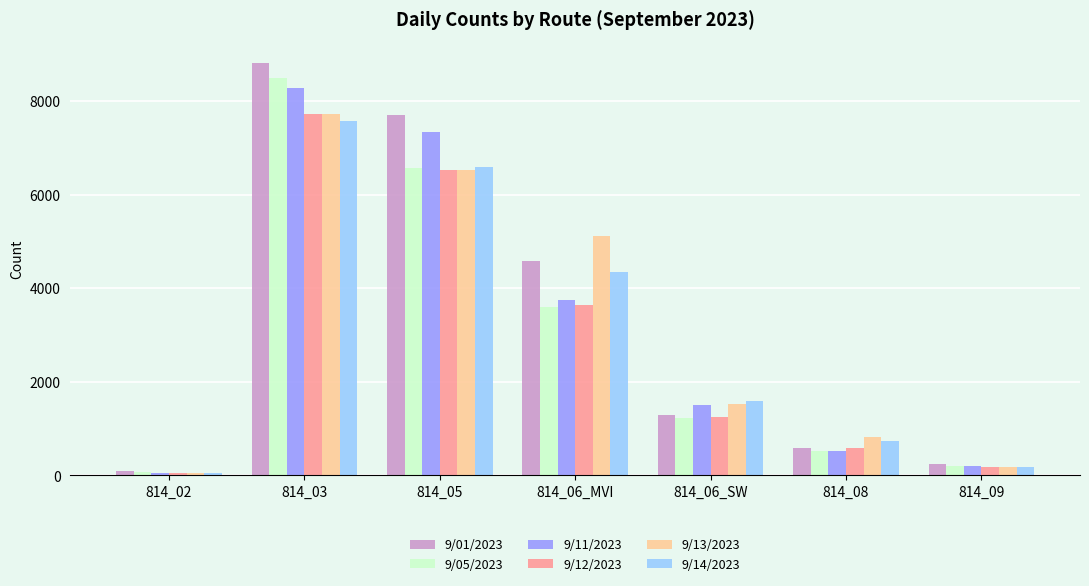

Between 814_03 and 814_06_SW, which series saw the biggest shift?

9/01/2023